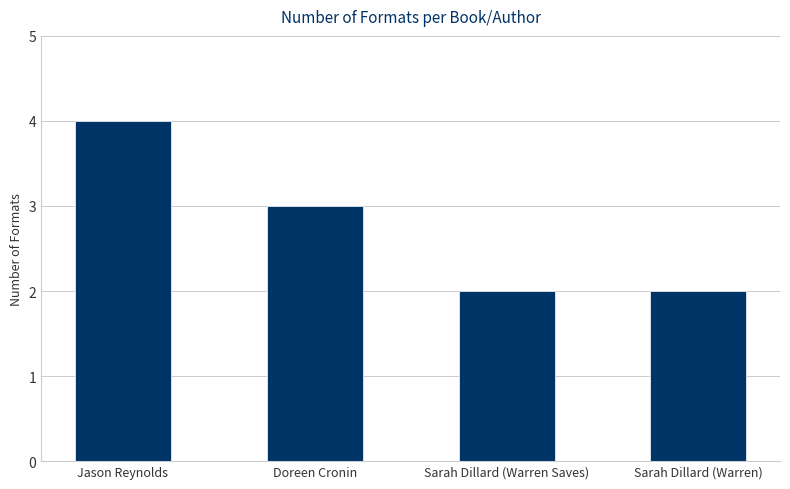

Reading left to right, what are all the values shown in this chart?

Jason Reynolds=4	Doreen Cronin=3	Sarah Dillard (Warren Saves)=2	Sarah Dillard (Warren)=2